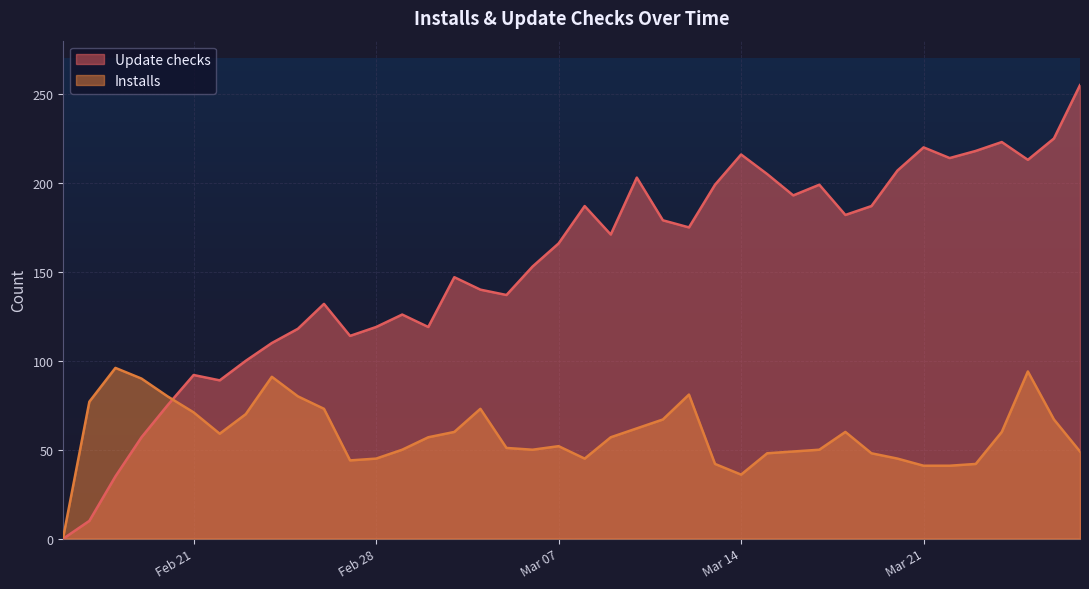

How many interior local valleys does the Installs series have?

5